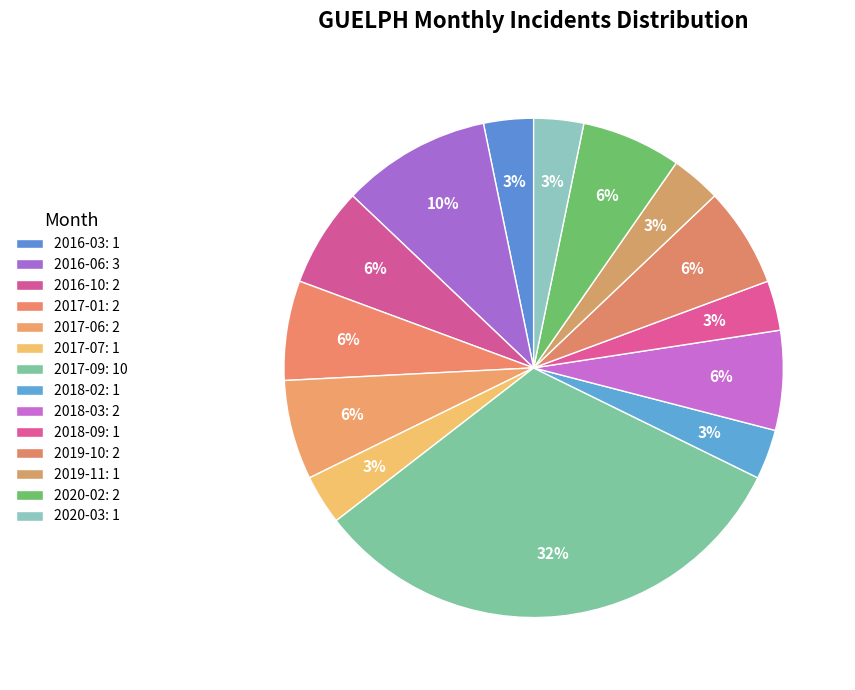

Which category has the biggest portion of the pie?

2017-09